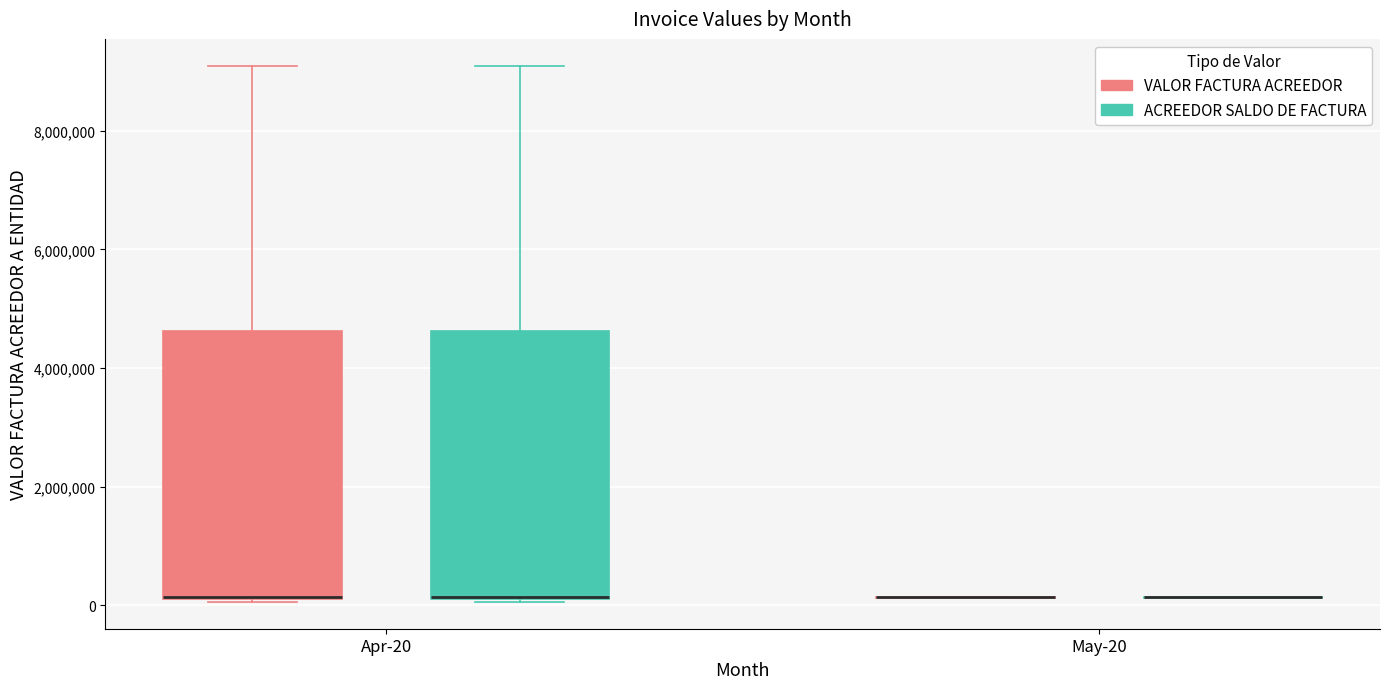

Reading left to right, transcribe this box plot: for each box, give where its median line is, the range the box spans, and where its two whiskers end, as read against the y-axis. The values are not printed on the chart, so give them approximately, as read against the axis.

Apr-20 (VALOR FACTURA ACREEDOR): median 200000, box 0 to 4600000, whiskers 0 to 9200000
Apr-20 (ACREEDOR SALDO DE FACTURA): median 200000, box 0 to 4600000, whiskers 0 to 9200000
May-20 (VALOR FACTURA ACREEDOR): box collapsed to a line at 200000, whiskers 200000 to 200000
May-20 (ACREEDOR SALDO DE FACTURA): box collapsed to a line at 200000, whiskers 200000 to 200000